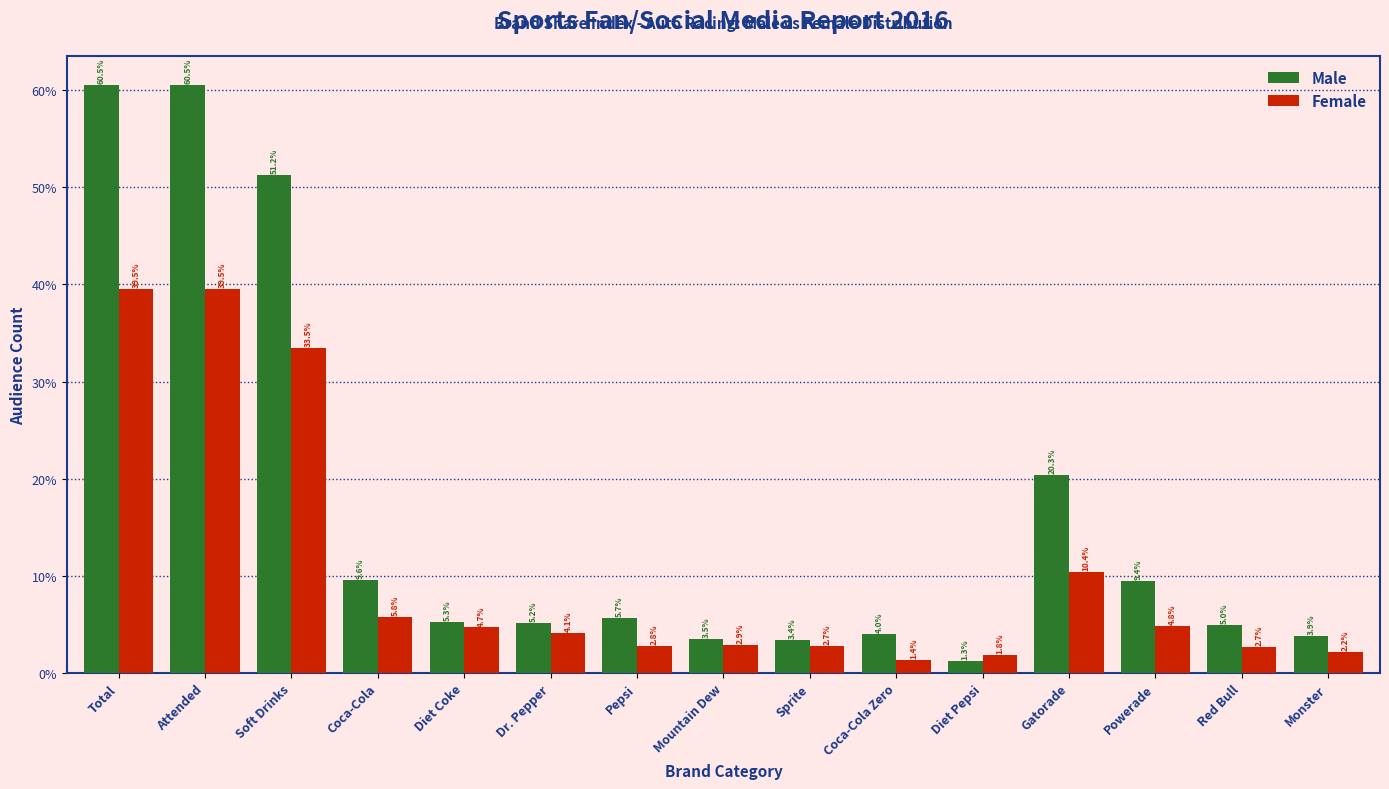

Reading right to left, what are all the values shown in this chart?

Male: 3.9	5.0	9.4	20.3	1.3	4.0	3.4	3.5	5.7	5.2	5.3	9.6	51.2	60.5	60.5
Female: 2.2	2.7	4.8	10.4	1.8	1.4	2.7	2.9	2.8	4.1	4.7	5.8	33.5	39.5	39.5